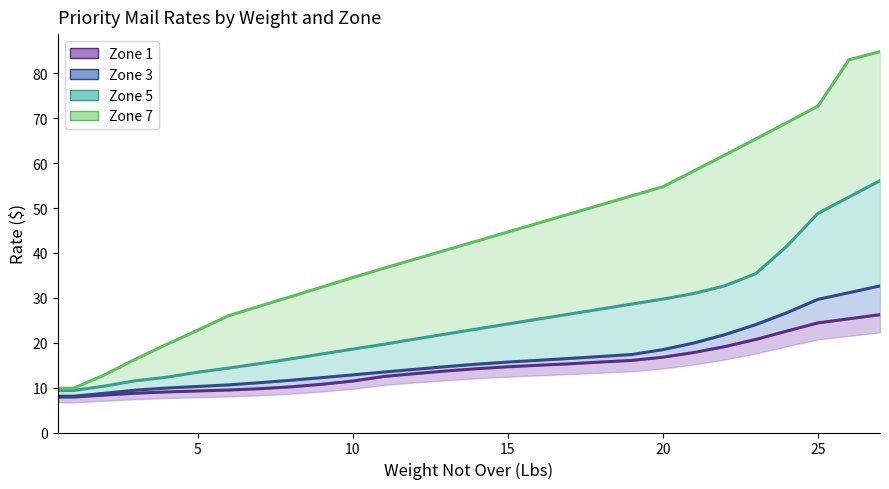

How many distinct data groups are displayed?

4